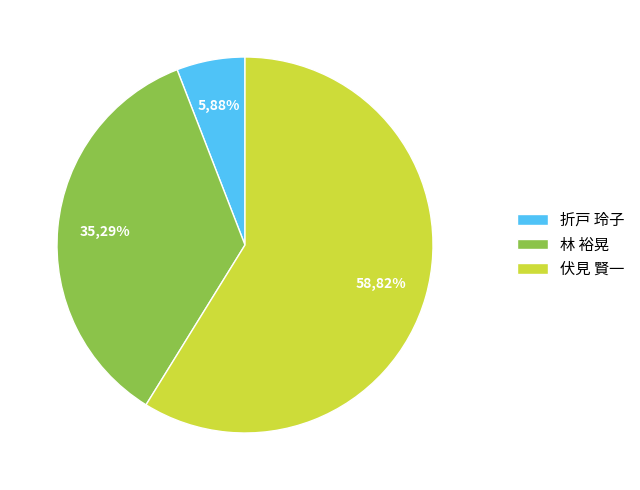

What is the majority slice?

伏見 賢一